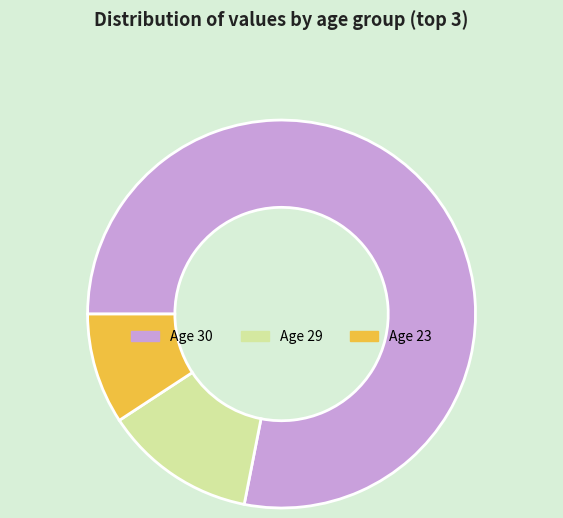

Which slice is the smallest?

Age 23